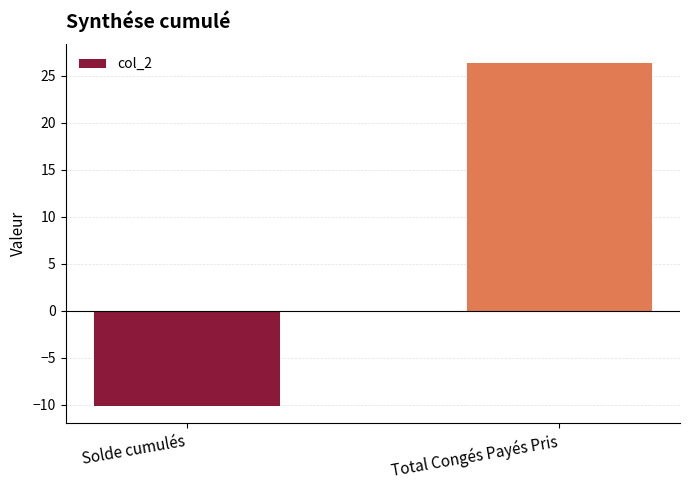

What is the label of the 1st bar from the right?

Total Congés Payés Pris